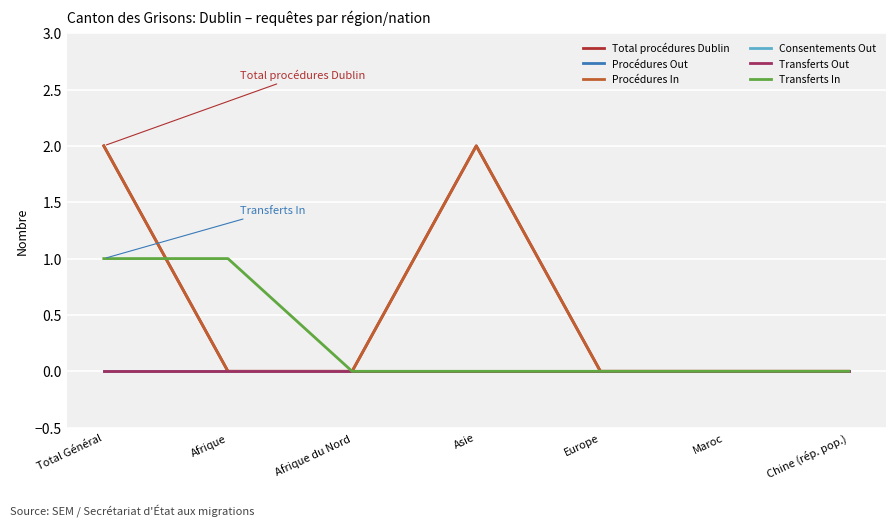

Is this an area chart (filled region under the line)?

No